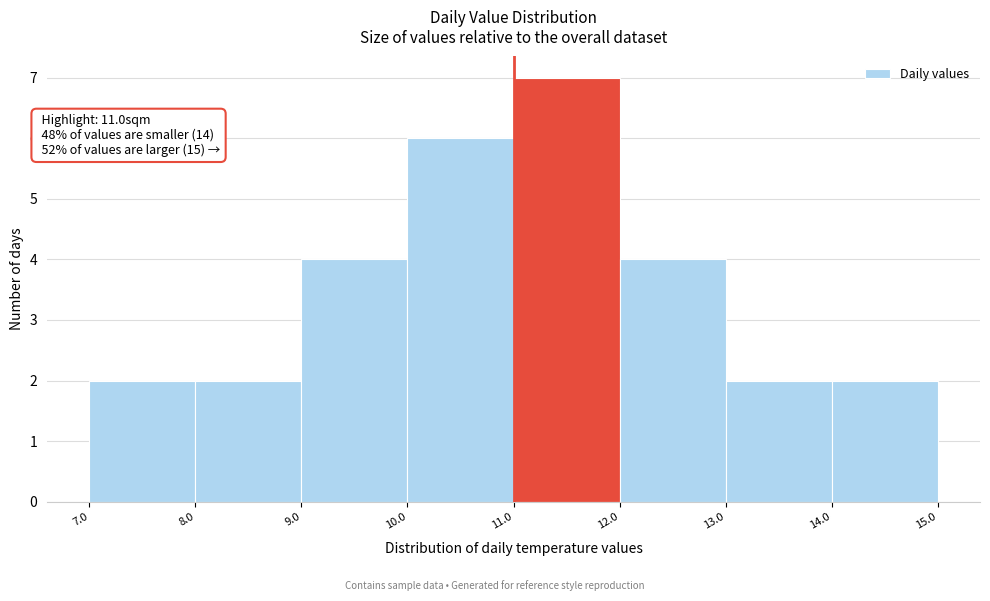

Over which range of the x-axis is the bar tallest?

11.0 to 12.0